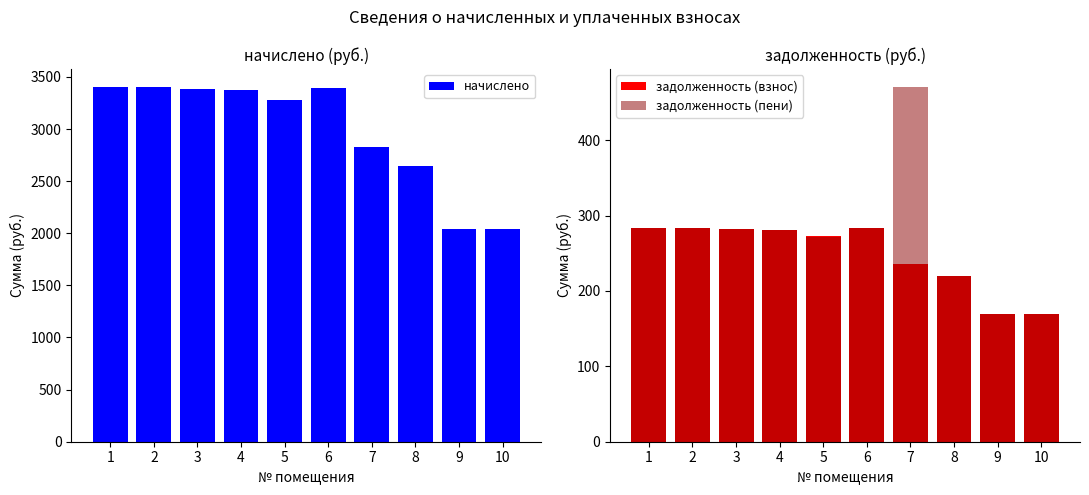

At which category is the sum across all series the highest?

1